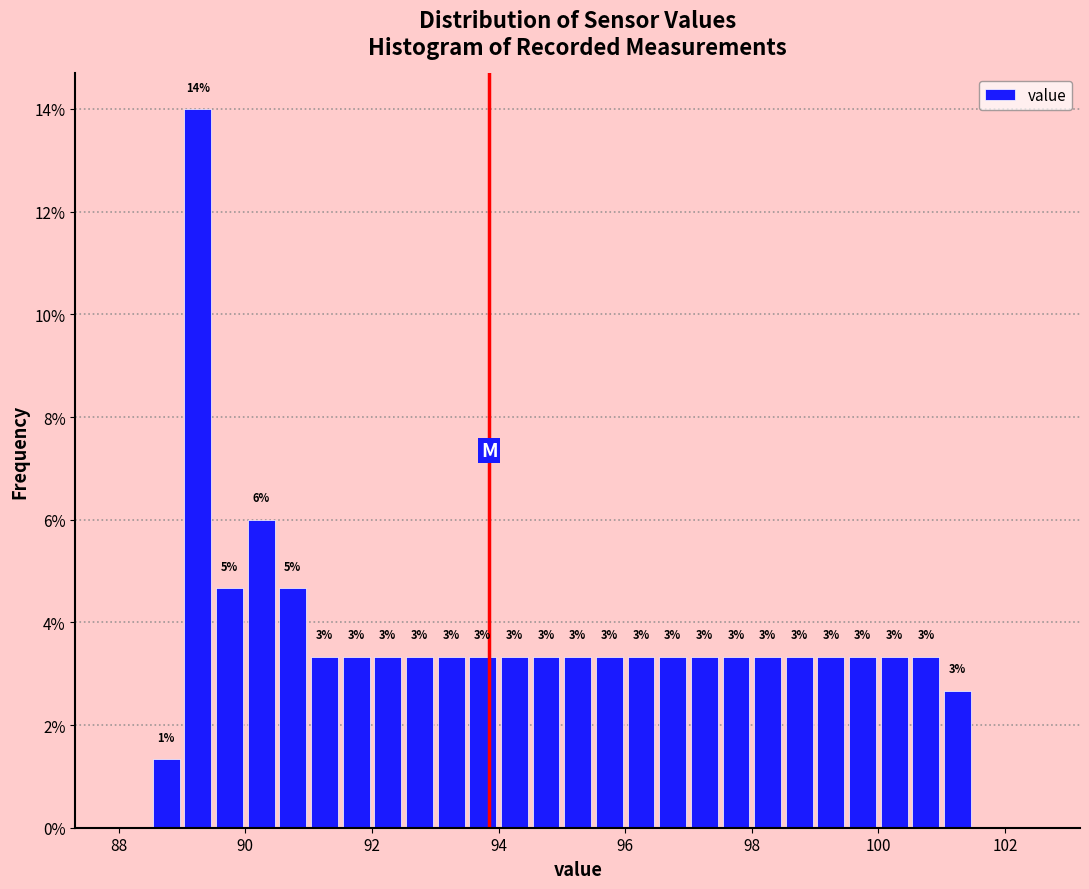

Around what value on the x-axis is the tallest bar? Give the approximate position of its centre, as read against the axis.

89.2